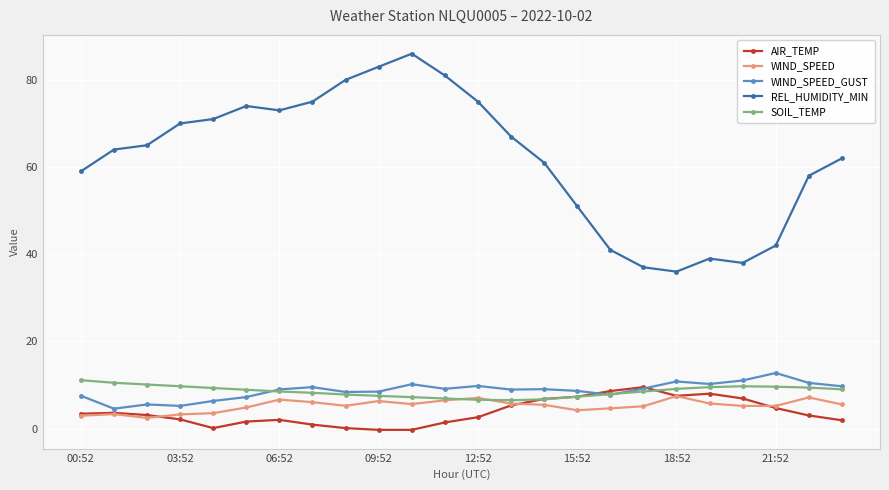

Which series has the largest range (max minus min)?

REL_HUMIDITY_MIN